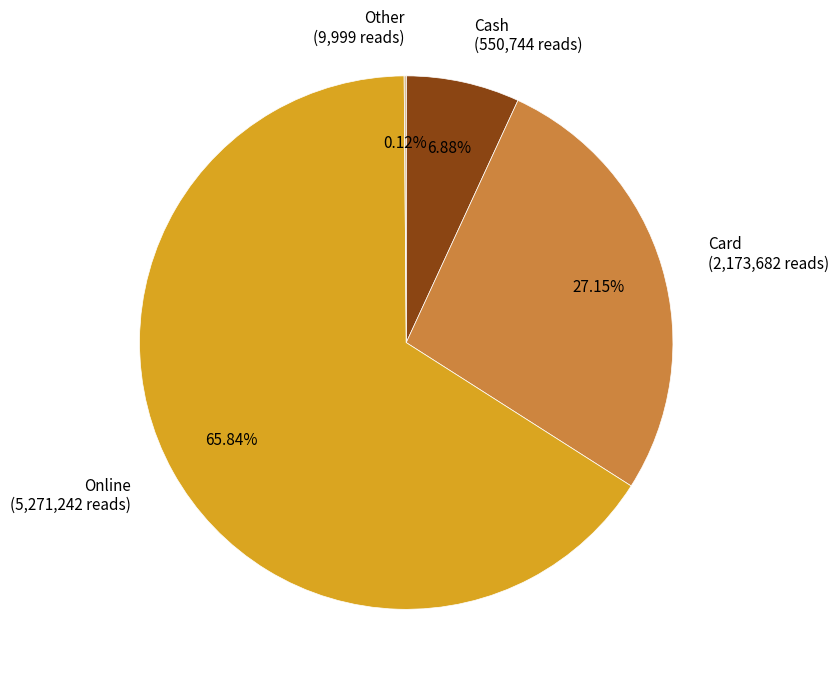

Which category accounts for the majority?

Online